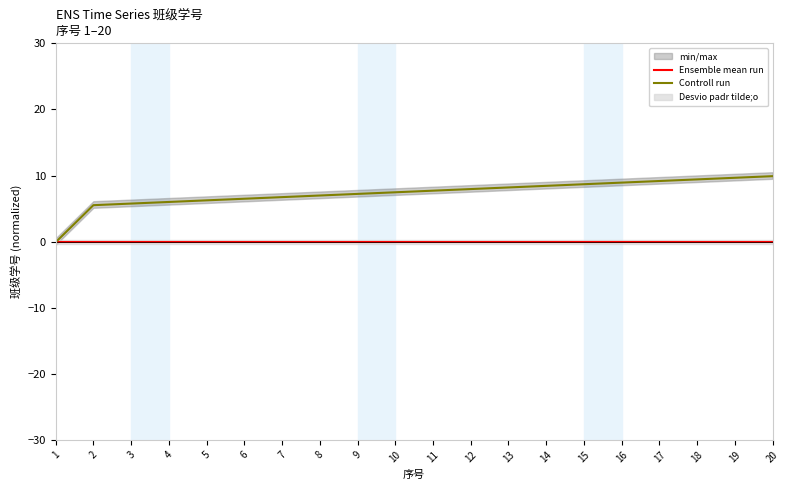

What is the difference between the maximum and minimum values in the Controll run series?

10.0